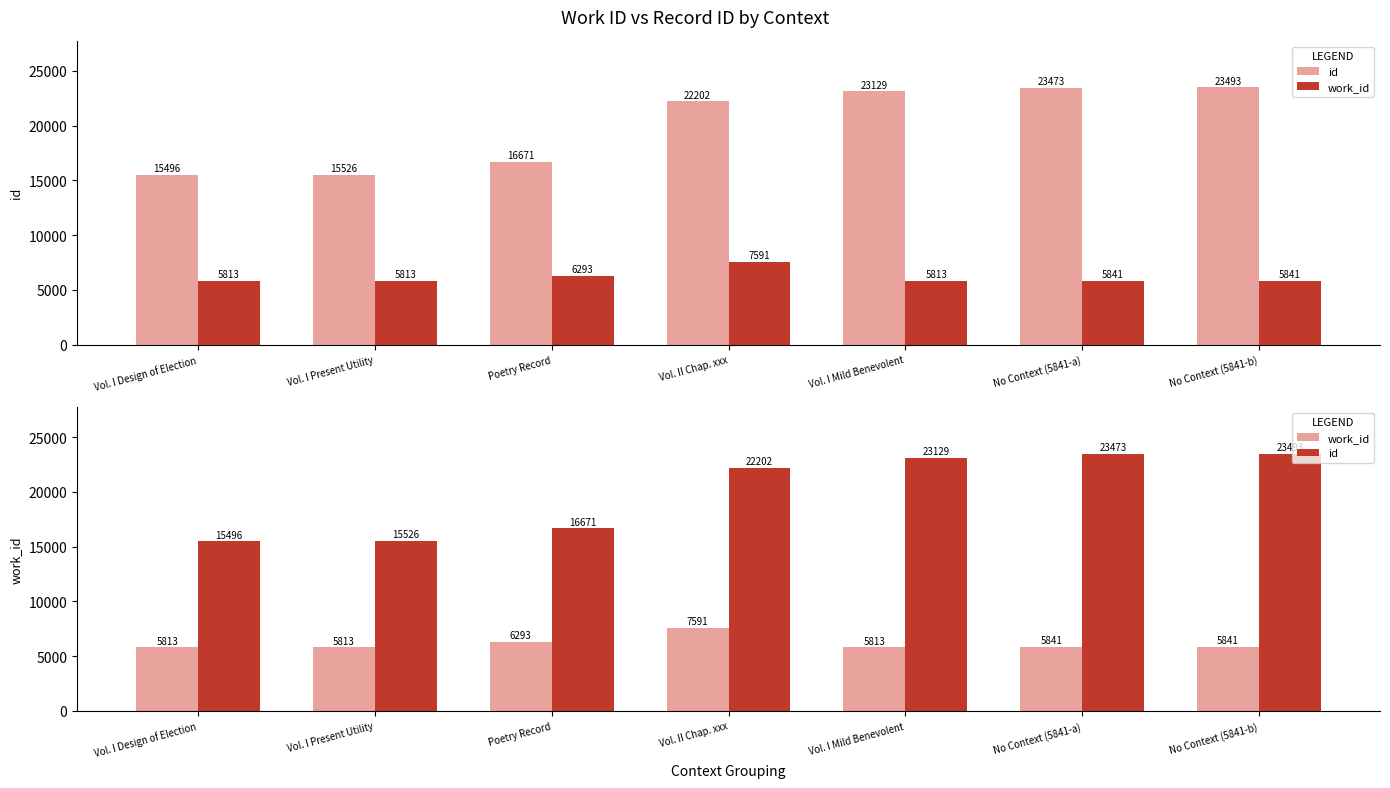

List the series in order of their peak value, highest first.

id, work_id